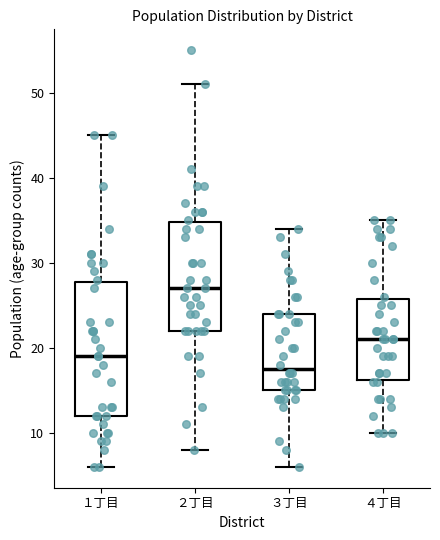

Which box is the tallest, from its lower edge to its upper edge?

１丁目